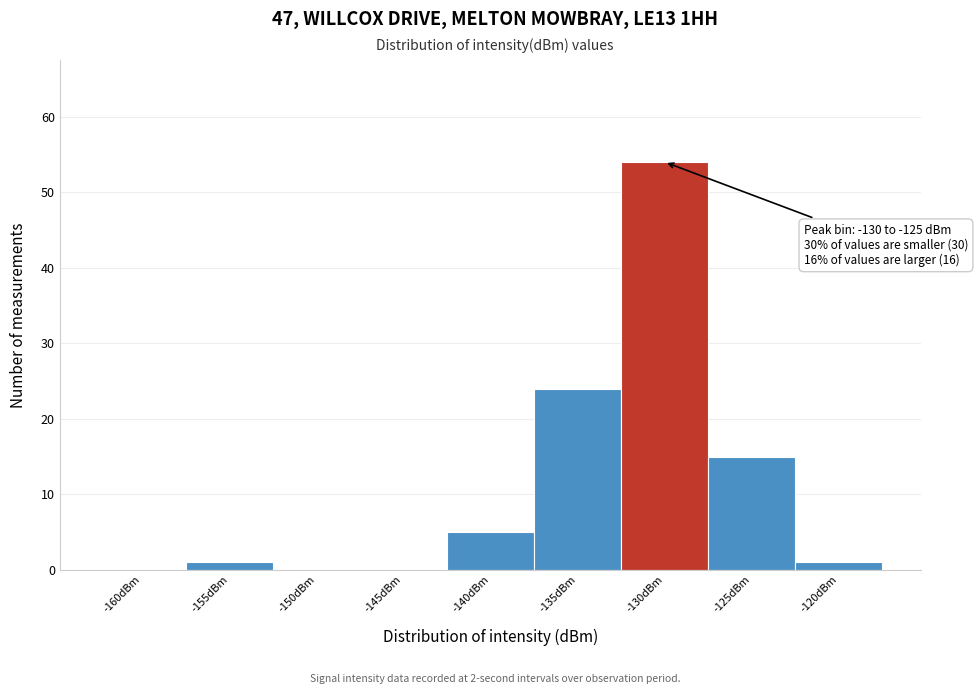

Reading left to right, list all the values displayed in this chart.

-160dBm=0	-155dBm=1	-150dBm=0	-145dBm=0	-140dBm=5	-135dBm=24	-130dBm=54	-125dBm=15	-120dBm=1